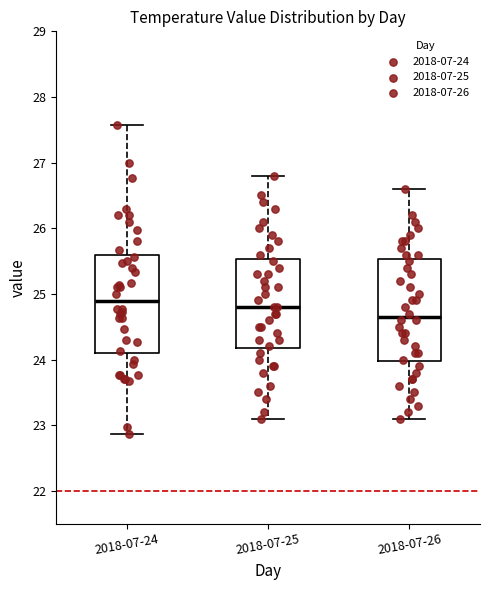

Where does the lower whisker of the box for 2018-07-25 end on the y-axis? The values are not printed on the chart, so give them approximately, as read against the axis.

23.1